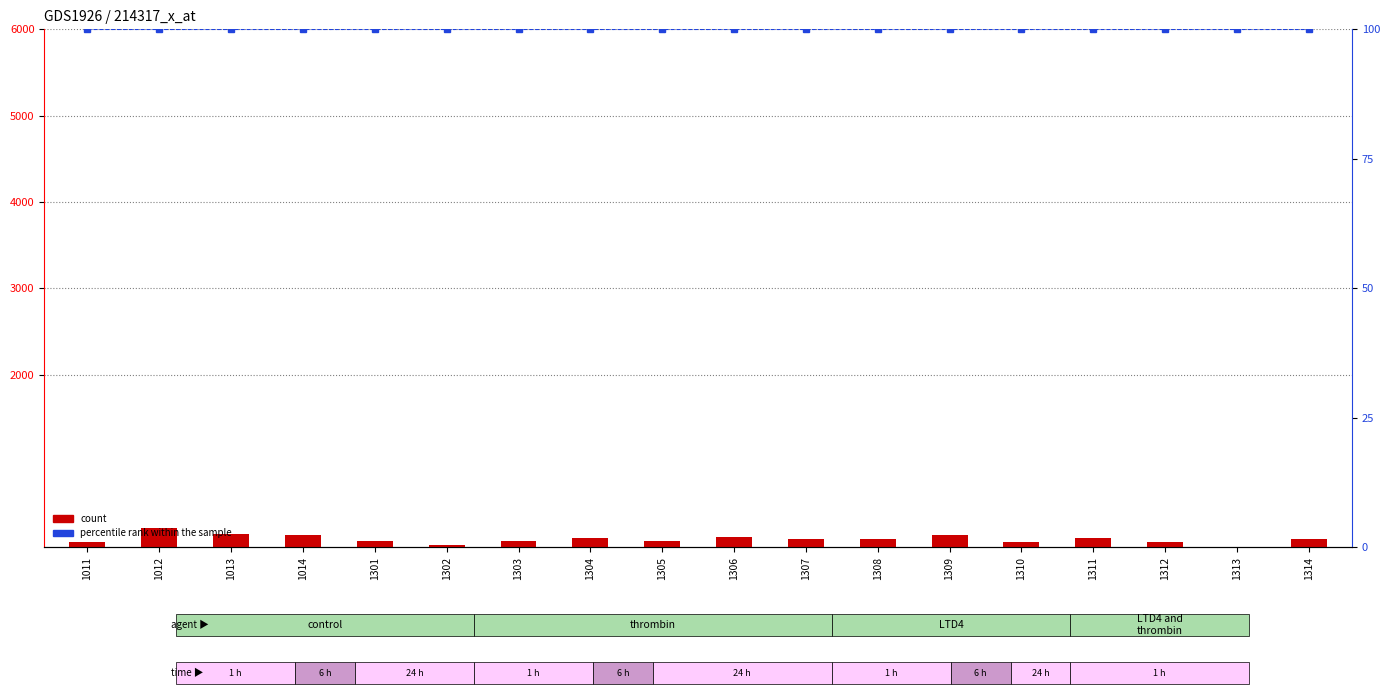

Which label corresponds to the largest value in the chart?

1012